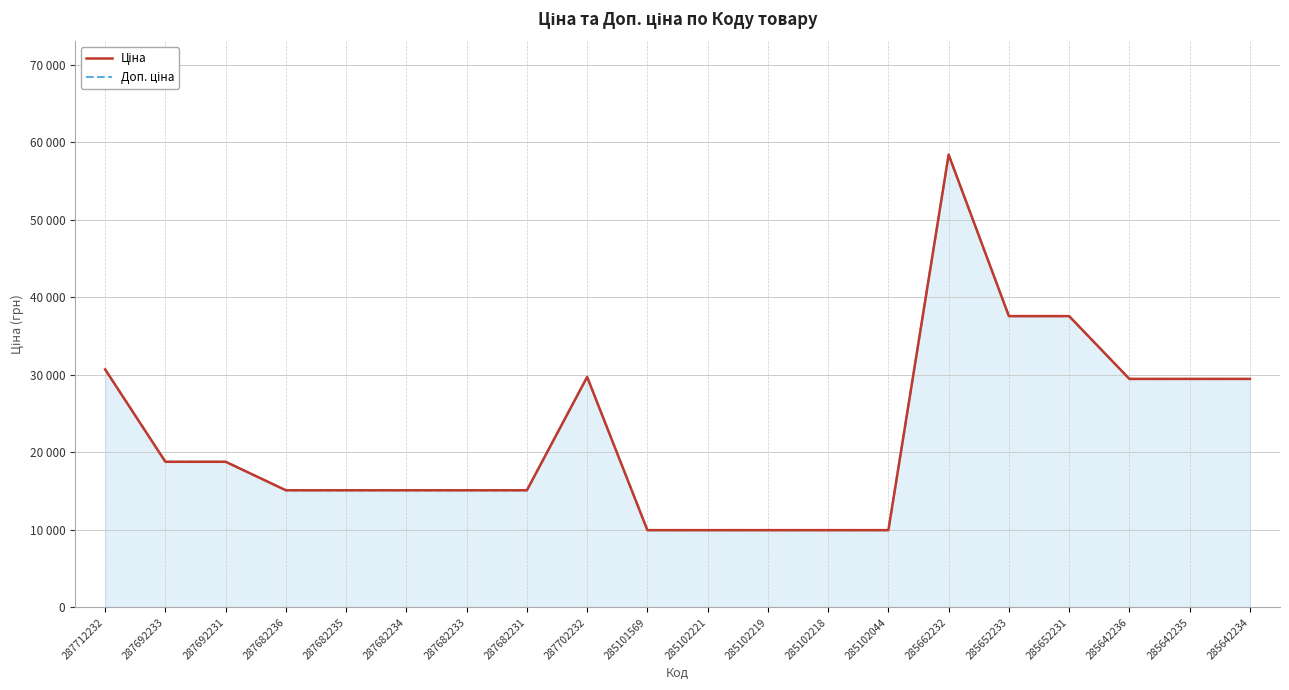

Reading left to right, extract all data points from this chart.

Ціна: 30717.1	18796.8	18796.8	15120.0	15120.0	15120.0	15120.0	15120.0	29747.2	9975.0	9975.0	9975.0	9975.0	9975.0	58426.5	37593.6	37593.6	29491.5	29491.5	29491.5
Доп. ціна: 30717.1	18796.8	18796.8	15120.0	15120.0	15120.0	15120.0	15120.0	29747.2	9975.0	9975.0	9975.0	9975.0	9975.0	58426.5	37593.6	37593.6	29491.5	29491.5	29491.5